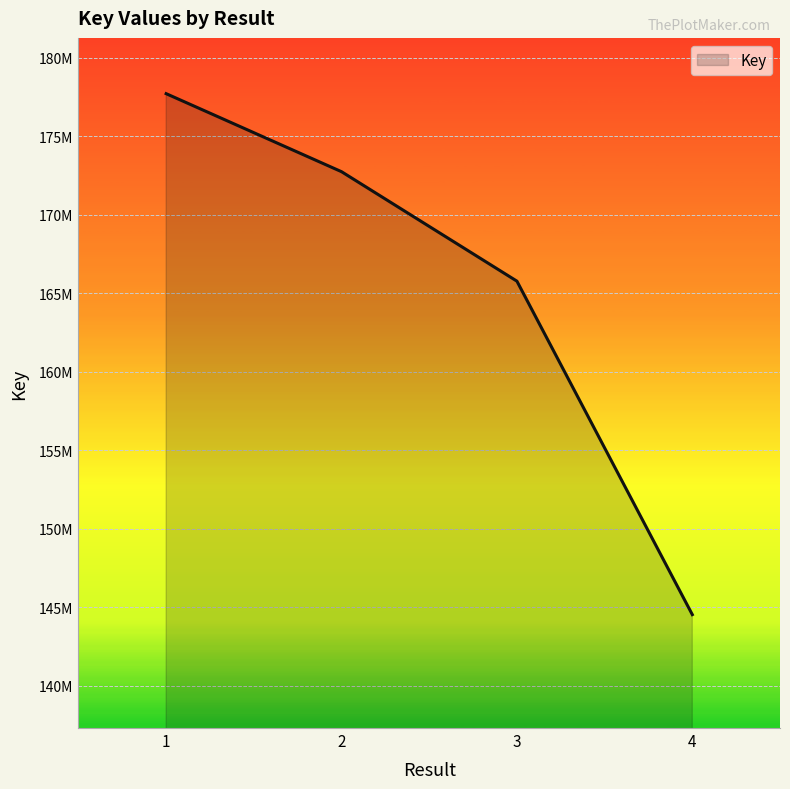

Between 3 and 2, which is larger?

2